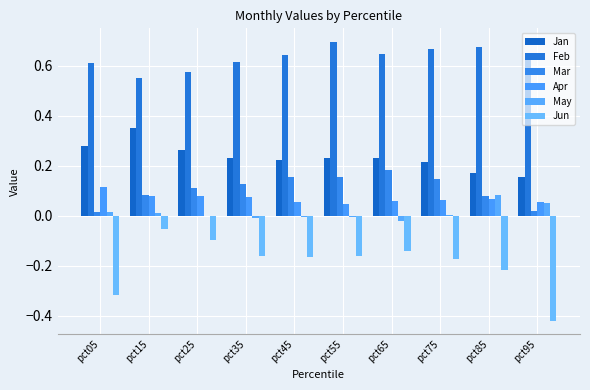

Reading left to right, extract all data points from this chart.

Jan: pct05=0.3	pct15=0.4	pct25=0.3	pct35=0.2	pct45=0.2	pct55=0.2	pct65=0.2	pct75=0.2	pct85=0.2	pct95=0.2
Feb: pct05=0.6	pct15=0.6	pct25=0.6	pct35=0.6	pct45=0.6	pct55=0.7	pct65=0.6	pct75=0.7	pct85=0.7	pct95=0.6
Mar: pct05=0.0	pct15=0.1	pct25=0.1	pct35=0.1	pct45=0.2	pct55=0.2	pct65=0.2	pct75=0.1	pct85=0.1	pct95=0.0
Apr: pct05=0.1	pct15=0.1	pct25=0.1	pct35=0.1	pct45=0.1	pct55=0.0	pct65=0.1	pct75=0.1	pct85=0.1	pct95=0.1
May: pct05=0.0	pct15=0.0	pct25=-0.0	pct35=-0.0	pct45=-0.0	pct55=-0.0	pct65=-0.0	pct75=0.0	pct85=0.1	pct95=0.1
Jun: pct05=-0.3	pct15=-0.1	pct25=-0.1	pct35=-0.2	pct45=-0.2	pct55=-0.2	pct65=-0.1	pct75=-0.2	pct85=-0.2	pct95=-0.4